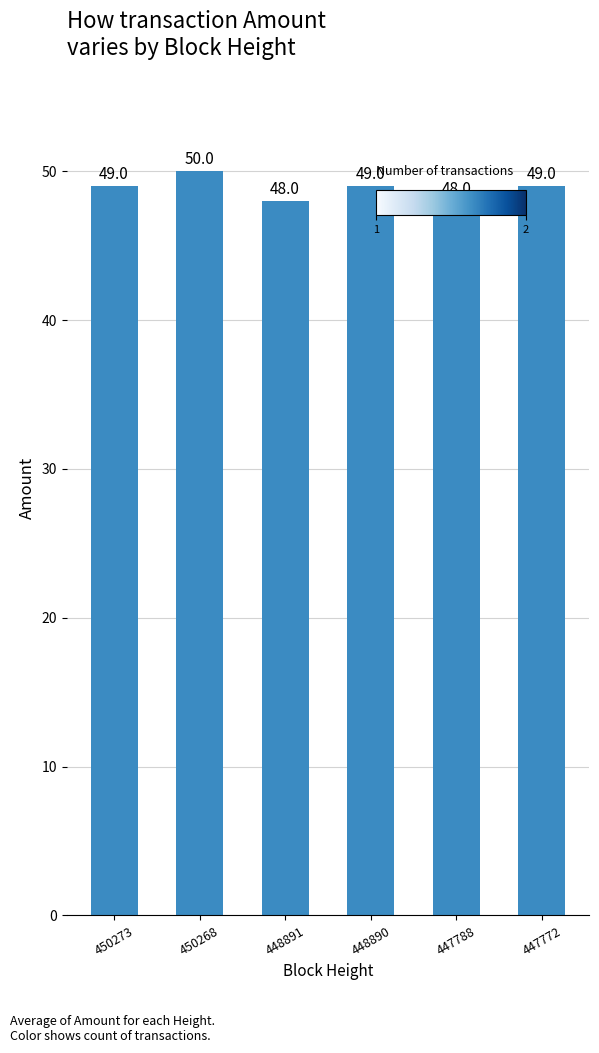

How many bars are there in total?

6